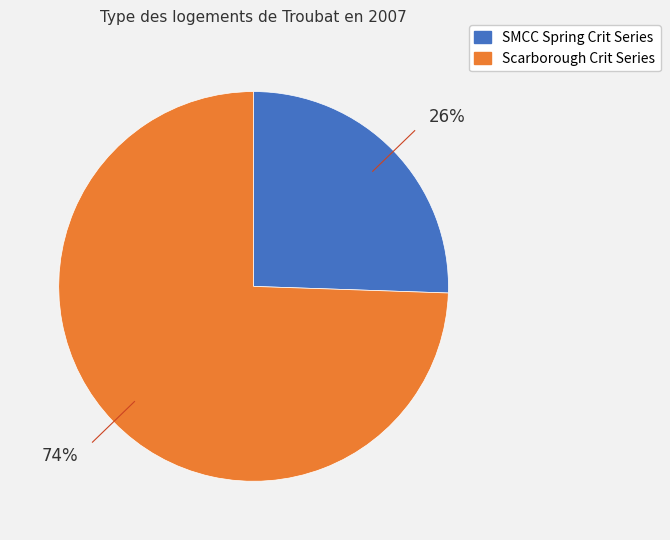

Is there a majority slice in this chart?

Yes